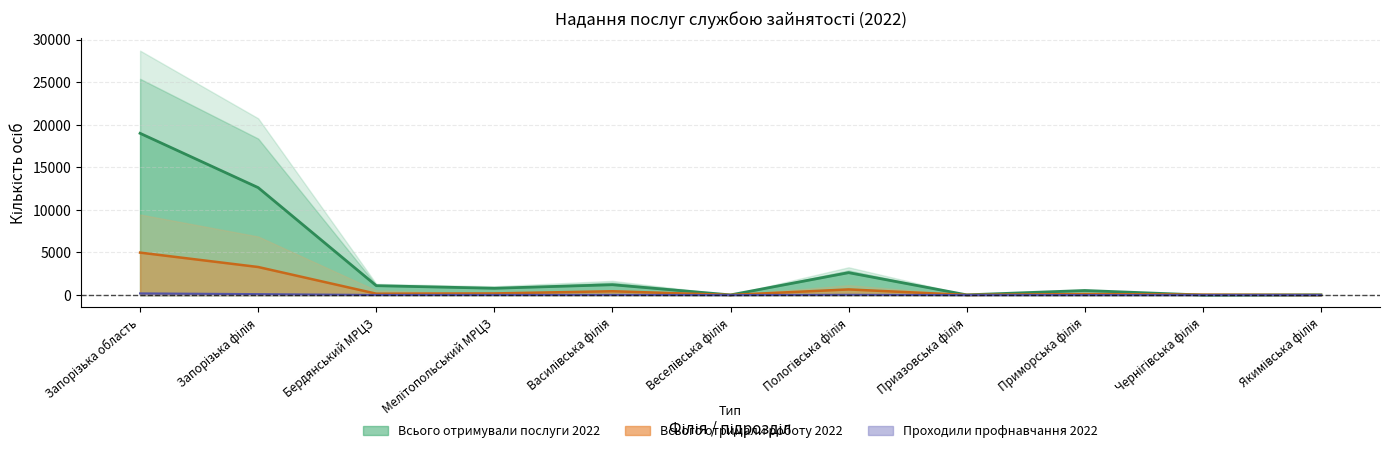

True or false: Всього отримали роботу 2022 has a value of 4 at Якимівська філія.

False